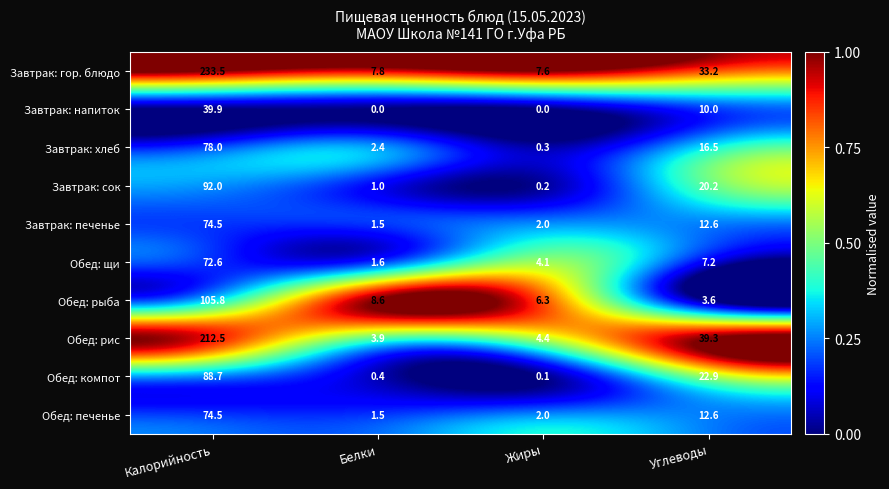

Where does the Обед: рис series first go above 39?

Калорийность